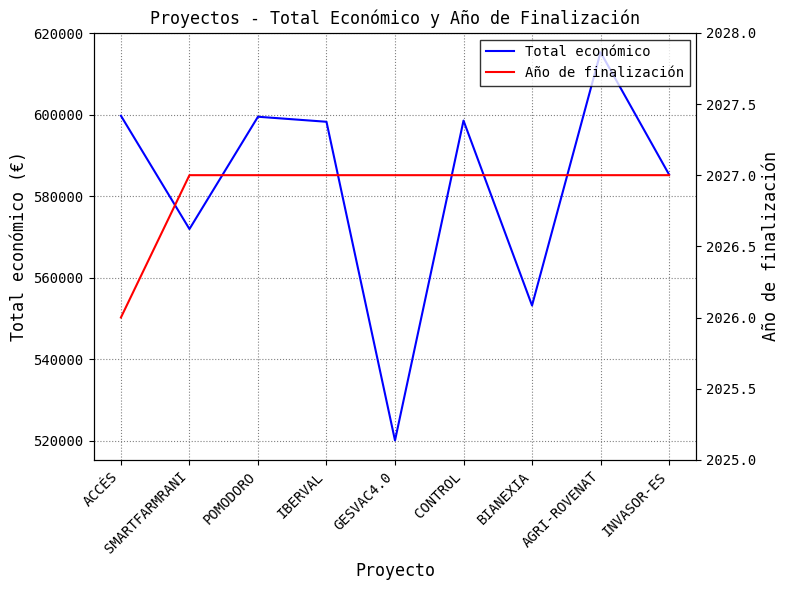

How many lines are shown in the chart?

2